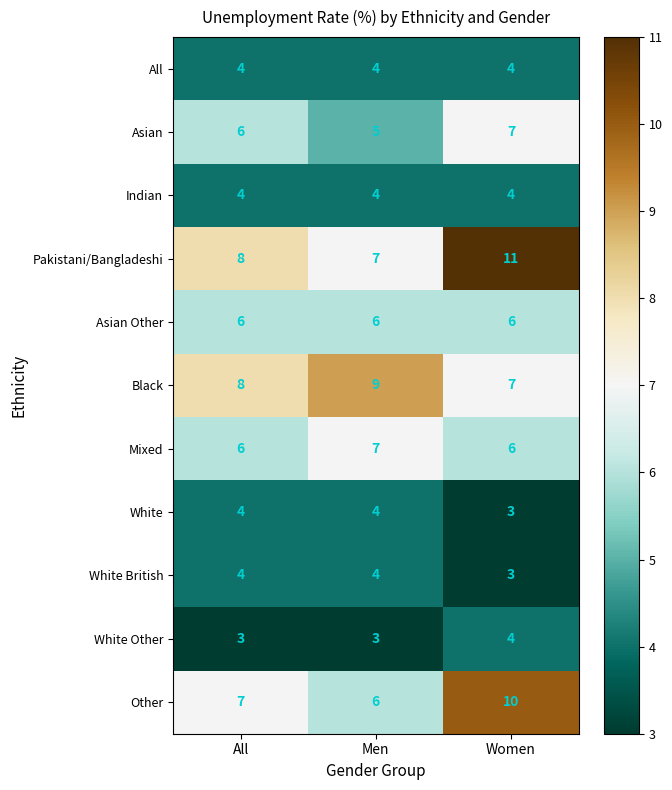

What is the total value across all series at All?

60